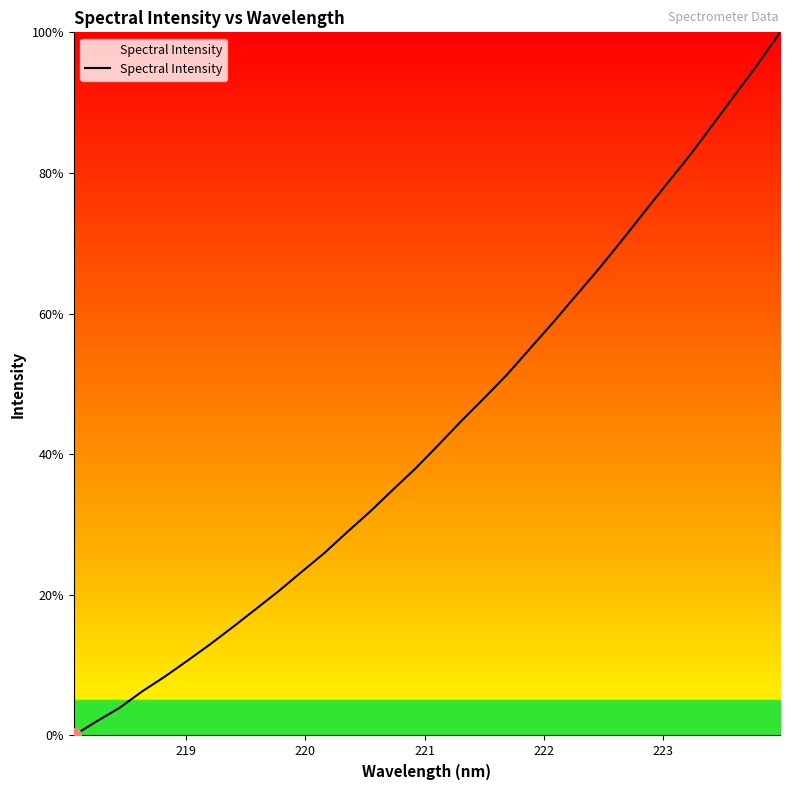

What is the maximum value shown in the chart?

100.0